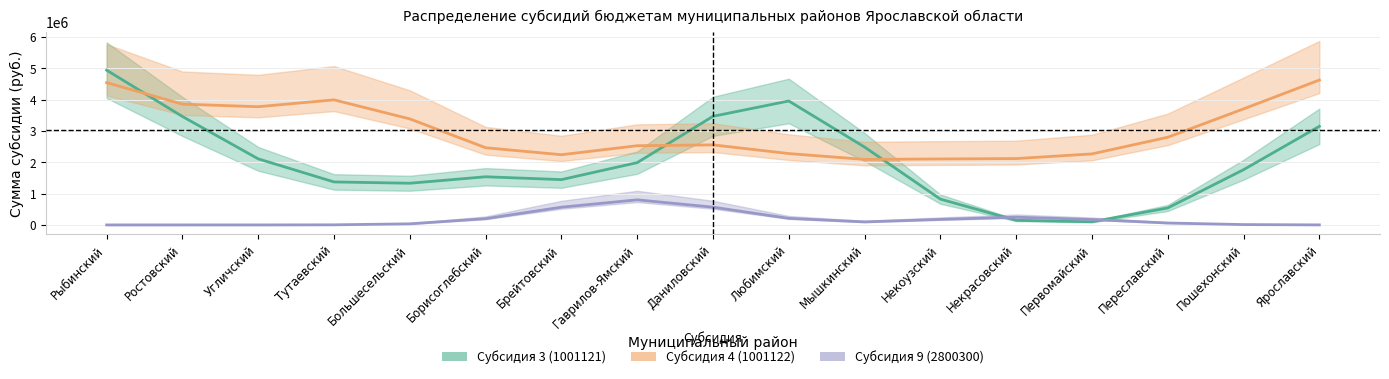

The value of Субсидия 9 (2800300) at Первомайский is 90073.1. True or false?

False